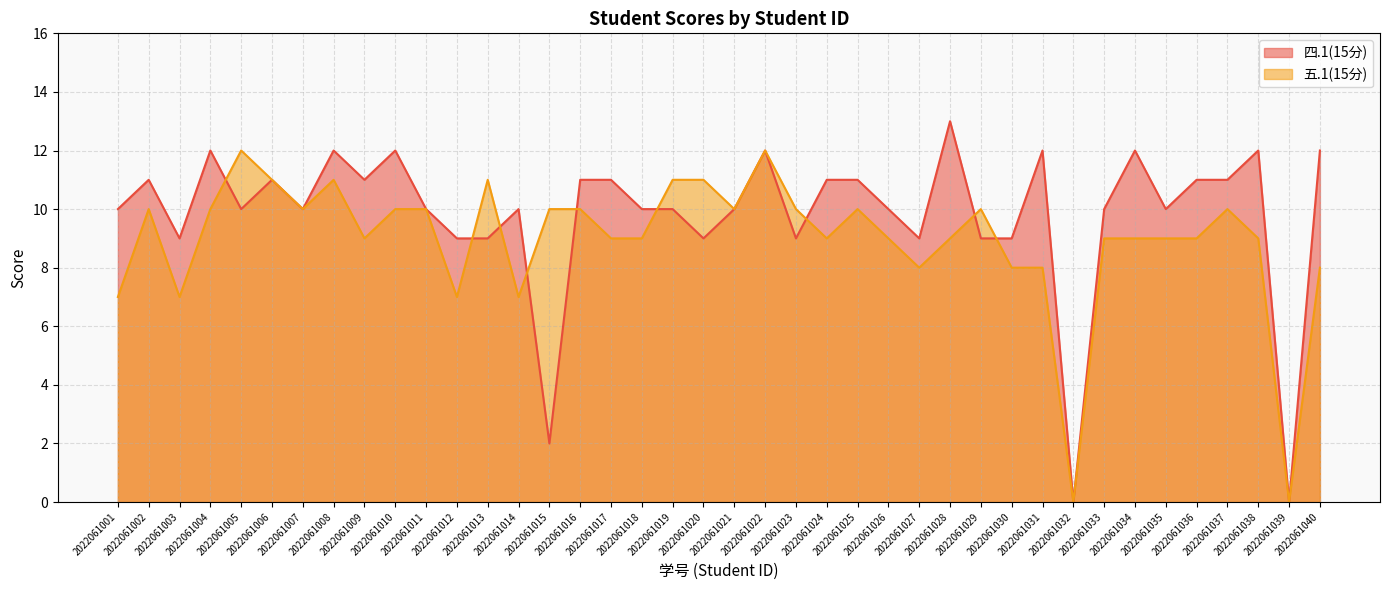

How many interior local peaks does the 五.1(15分) series have?

8